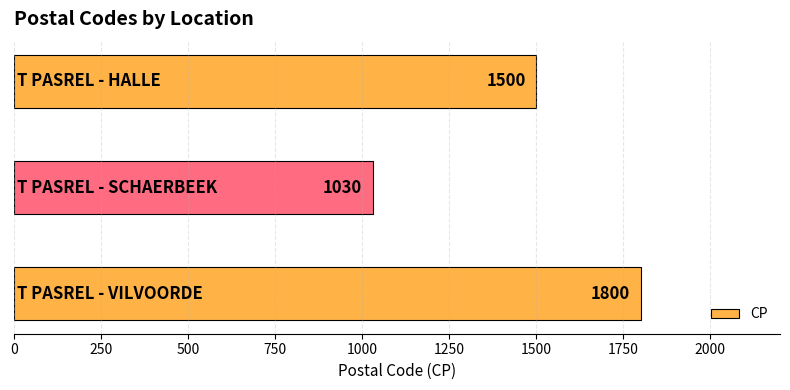

What is the greatest value displayed?

1800